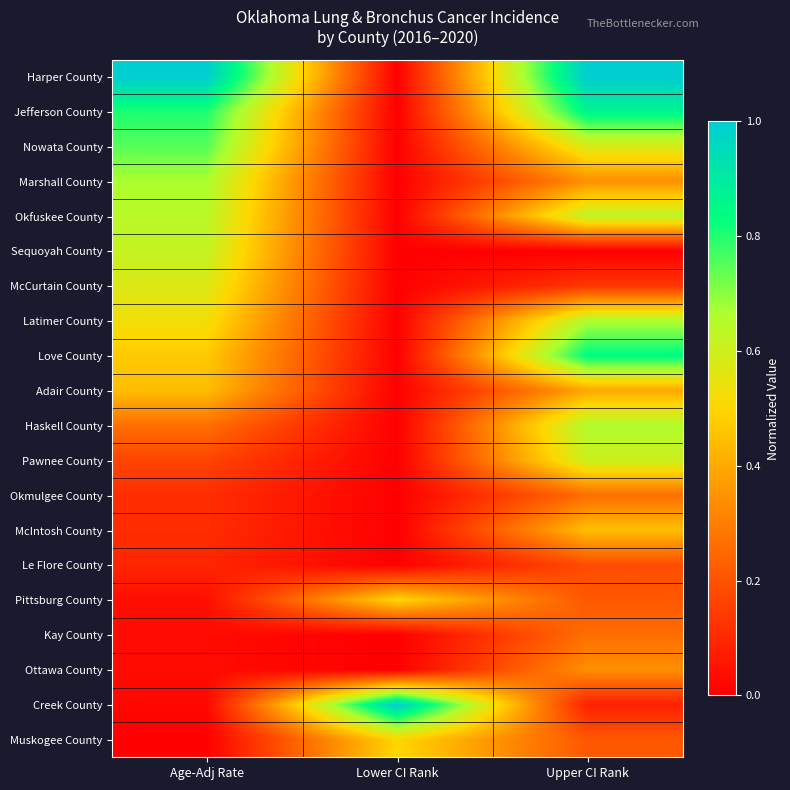

Reading left to right, what are all the values shown in this chart?

Harper County: Age-Adj Rate=1.0	Lower CI Rank=0.0	Upper CI Rank=1.0
Jefferson County: Age-Adj Rate=0.8	Lower CI Rank=0.0	Upper CI Rank=0.9
Nowata County: Age-Adj Rate=0.7	Lower CI Rank=0.0	Upper CI Rank=0.6
Marshall County: Age-Adj Rate=0.7	Lower CI Rank=0.0	Upper CI Rank=0.3
Okfuskee County: Age-Adj Rate=0.6	Lower CI Rank=0.0	Upper CI Rank=0.6
Sequoyah County: Age-Adj Rate=0.6	Lower CI Rank=0.0	Upper CI Rank=0.0
McCurtain County: Age-Adj Rate=0.6	Lower CI Rank=0.0	Upper CI Rank=0.1
Latimer County: Age-Adj Rate=0.5	Lower CI Rank=0.0	Upper CI Rank=0.7
Love County: Age-Adj Rate=0.5	Lower CI Rank=0.0	Upper CI Rank=0.8
Adair County: Age-Adj Rate=0.4	Lower CI Rank=0.0	Upper CI Rank=0.4
Haskell County: Age-Adj Rate=0.3	Lower CI Rank=0.0	Upper CI Rank=0.7
Pawnee County: Age-Adj Rate=0.2	Lower CI Rank=0.0	Upper CI Rank=0.6
Okmulgee County: Age-Adj Rate=0.1	Lower CI Rank=0.0	Upper CI Rank=0.3
McIntosh County: Age-Adj Rate=0.1	Lower CI Rank=0.0	Upper CI Rank=0.4
Le Flore County: Age-Adj Rate=0.1	Lower CI Rank=0.0	Upper CI Rank=0.2
Pittsburg County: Age-Adj Rate=0.0	Lower CI Rank=0.5	Upper CI Rank=0.2
Kay County: Age-Adj Rate=0.0	Lower CI Rank=0.0	Upper CI Rank=0.3
Ottawa County: Age-Adj Rate=0.0	Lower CI Rank=0.0	Upper CI Rank=0.3
Creek County: Age-Adj Rate=0.0	Lower CI Rank=1.0	Upper CI Rank=0.1
Muskogee County: Age-Adj Rate=0.0	Lower CI Rank=0.5	Upper CI Rank=0.2